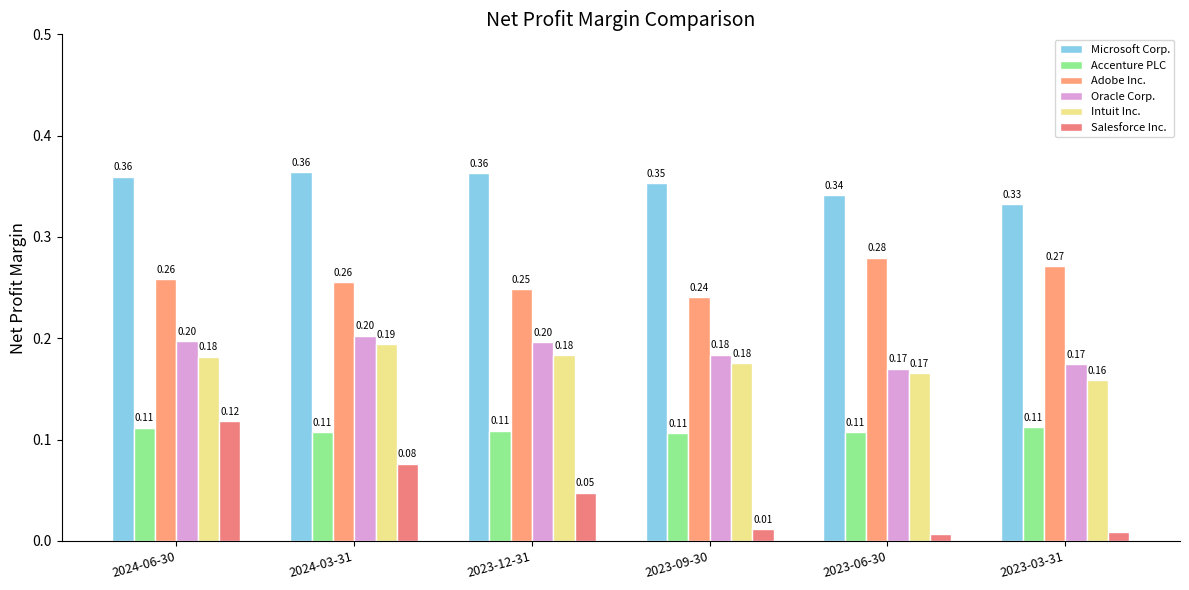

True or false: Adobe Inc. has a value of 0.2 at 2023-09-30.

True